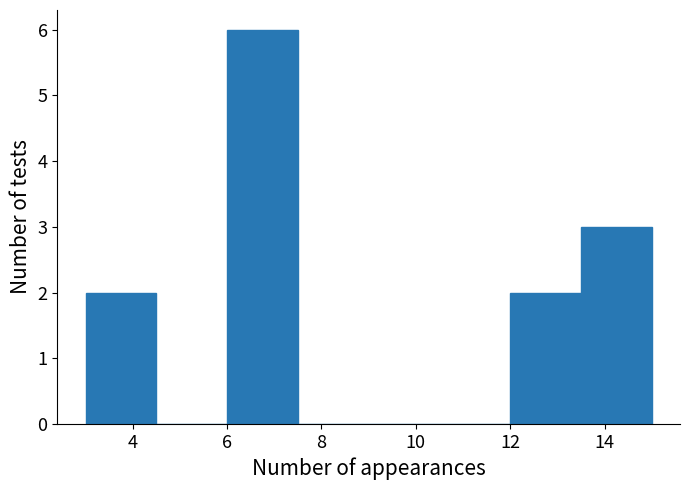

Reading left to right, list every bar in this chart as the range it spans on the x-axis followed by its height. Neither the bar edges nor the heights are printed on the chart, so give them approximately, as read against the axes.

3.0 to 4.5: 2
4.5 to 6.0: 0
6.0 to 7.5: 6
7.5 to 9.0: 0
9.0 to 10.5: 0
10.5 to 12.0: 0
12.0 to 13.5: 2
13.5 to 15.0: 3